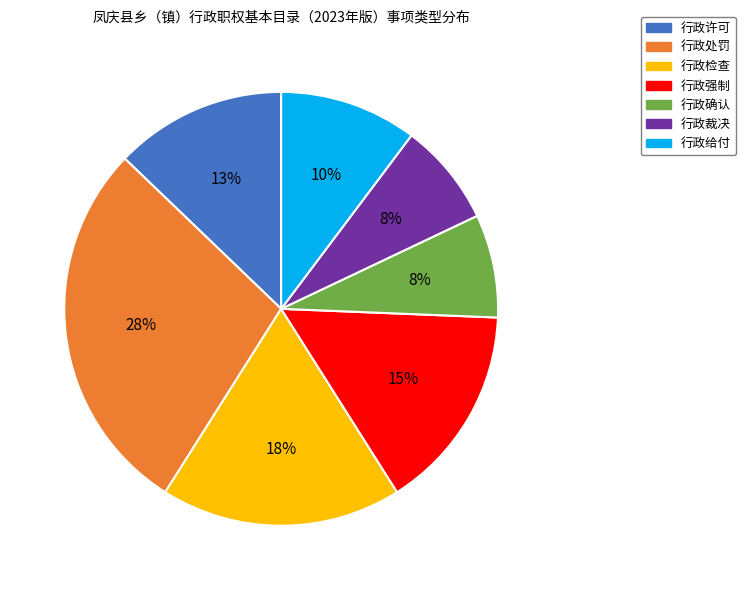

Is there any slice that represents more than half of the pie?

No